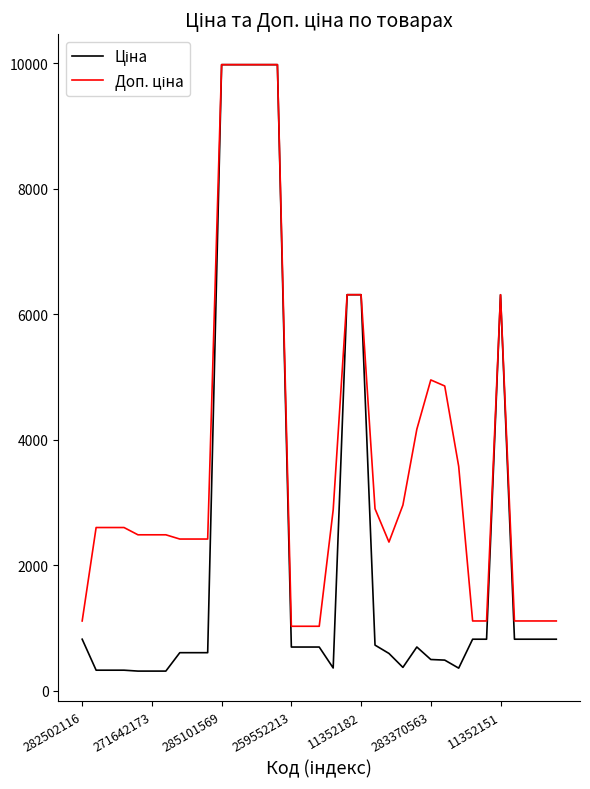

What is the greatest value displayed?

9975.0